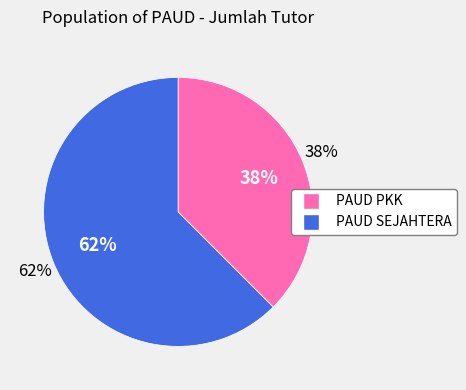

What is the smallest slice in the pie chart?

PAUD PKK